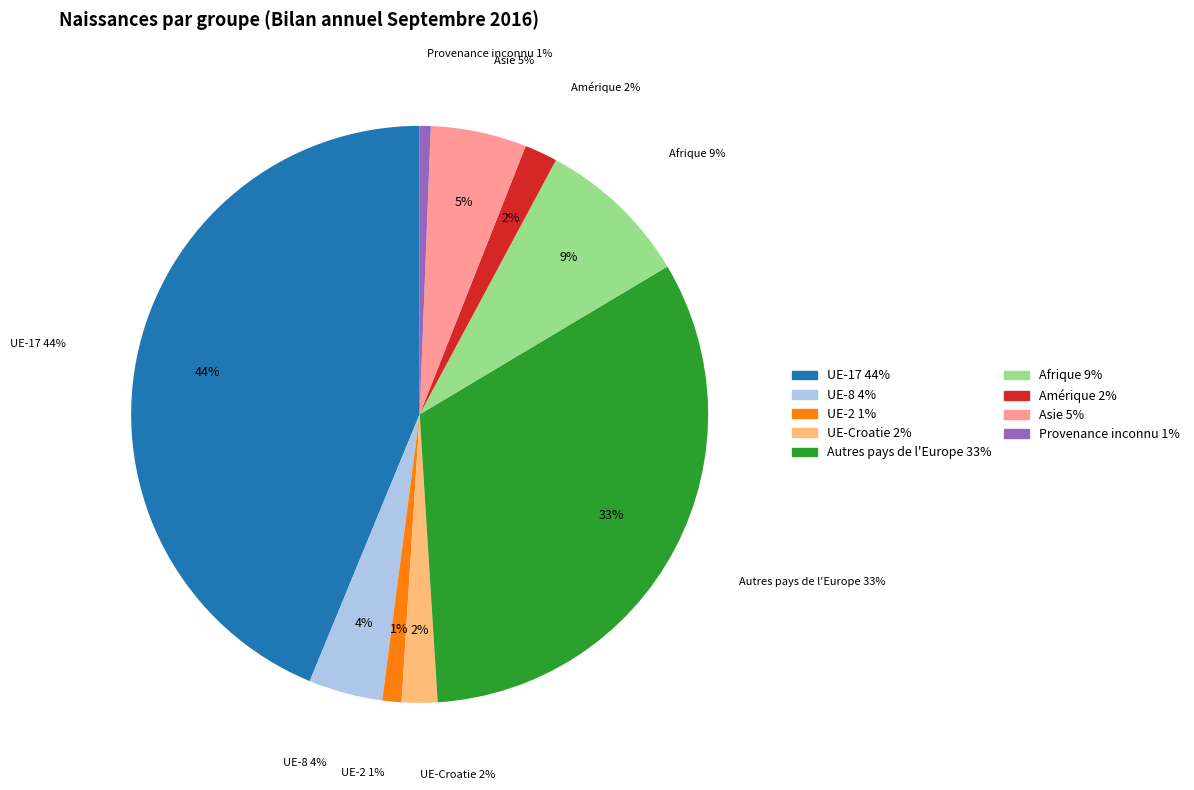

True or false: Provenance inconnu accounts for 1% of the total.

False